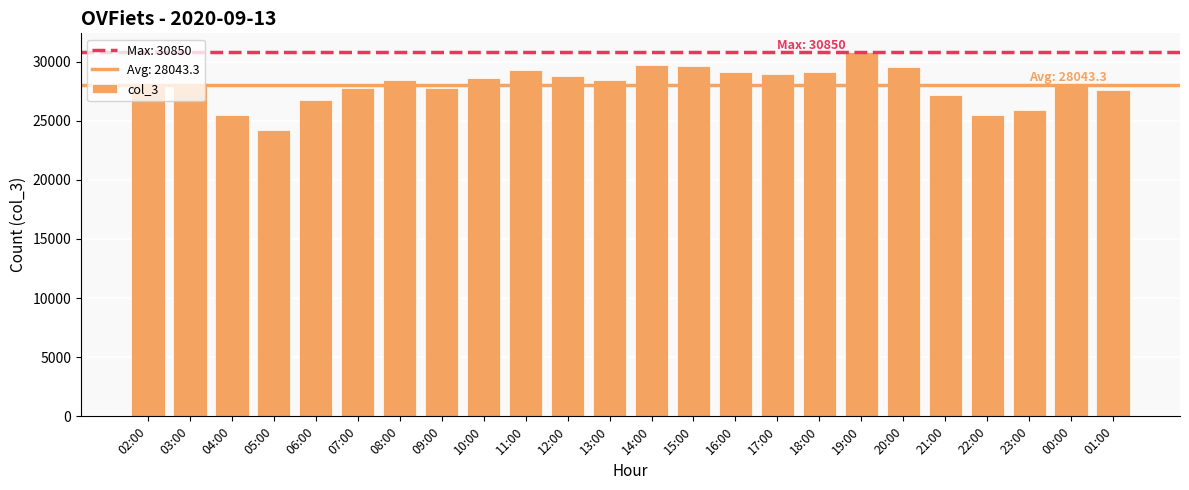

How many bars are there in total?

24